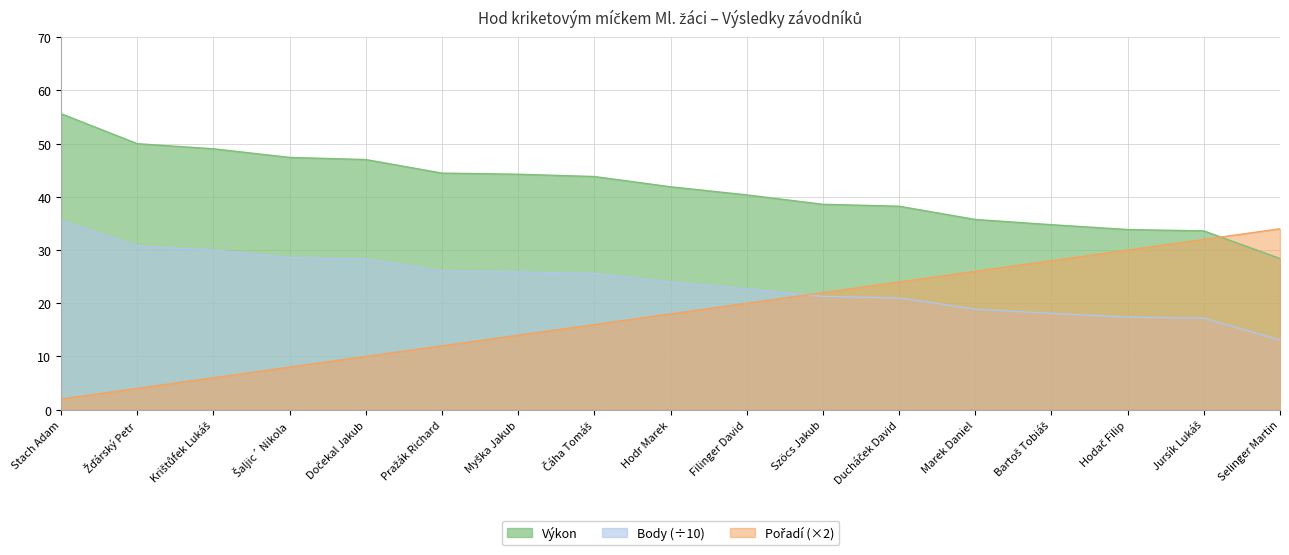

Rank the series at Žďárský Petr from lowest to highest value.

Pořadí, Body, Výkon